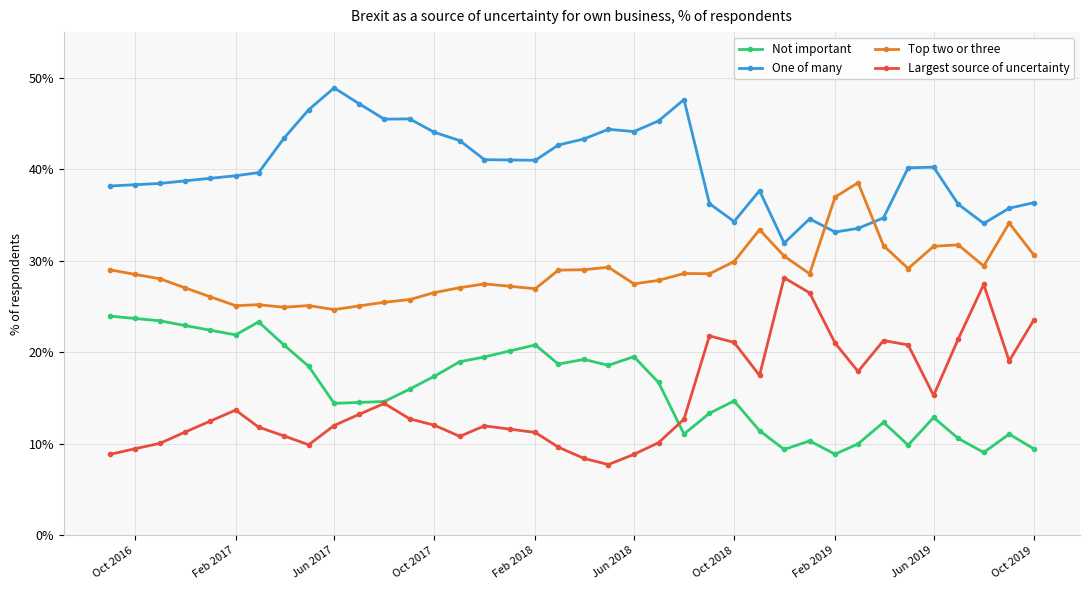

Which series has the largest total across all categories?

One of many